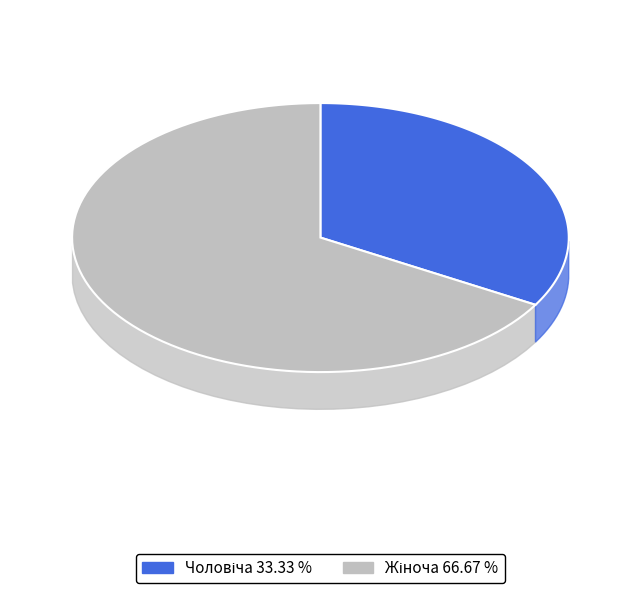

True or false: Чоловіча accounts for 40% of the total.

False